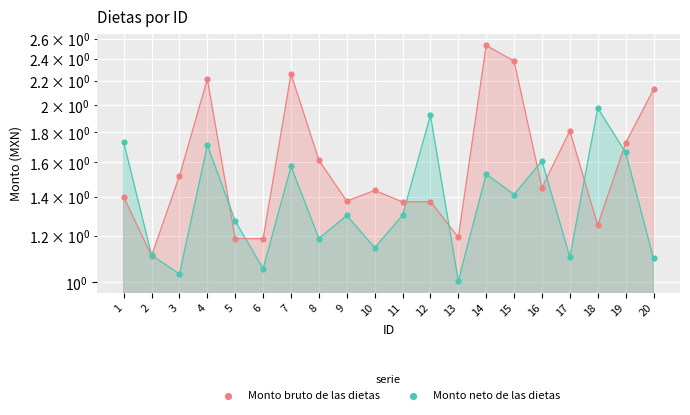

What are all the series names shown in the legend?

Monto bruto de las dietas, Monto neto de las dietas